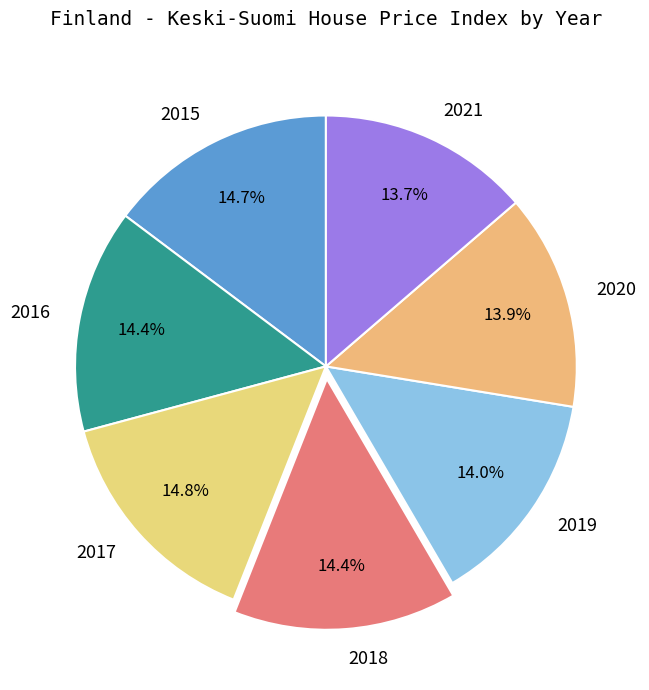

What is the ratio of the value at 2018 to the value at 2021?

1.1